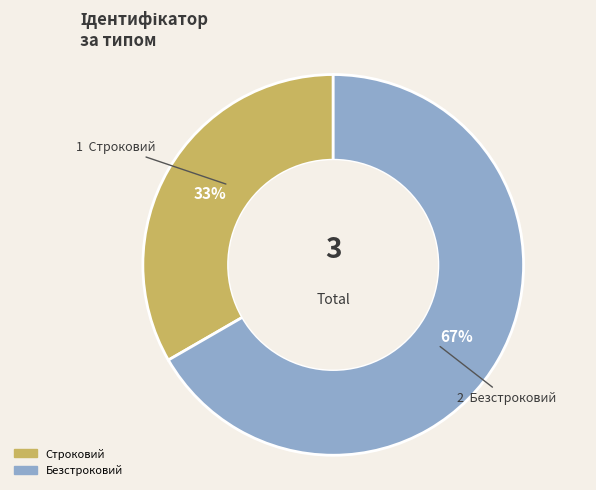

Which category accounts for the majority?

Безстроковий